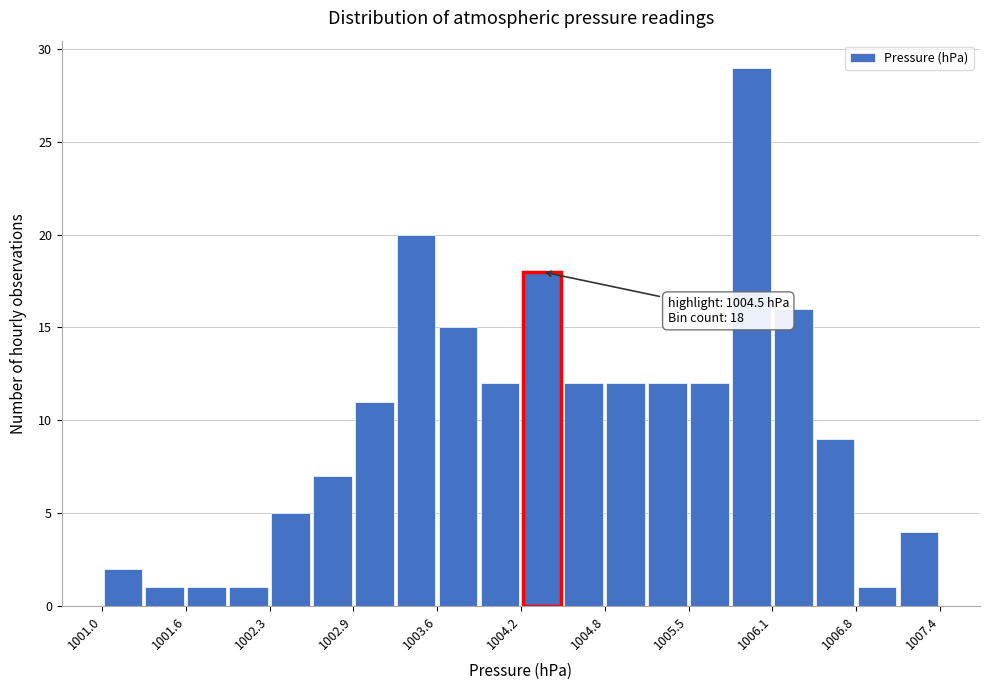

Read against the x-axis, roughly where is the centre of the tallest bar?

1006.0